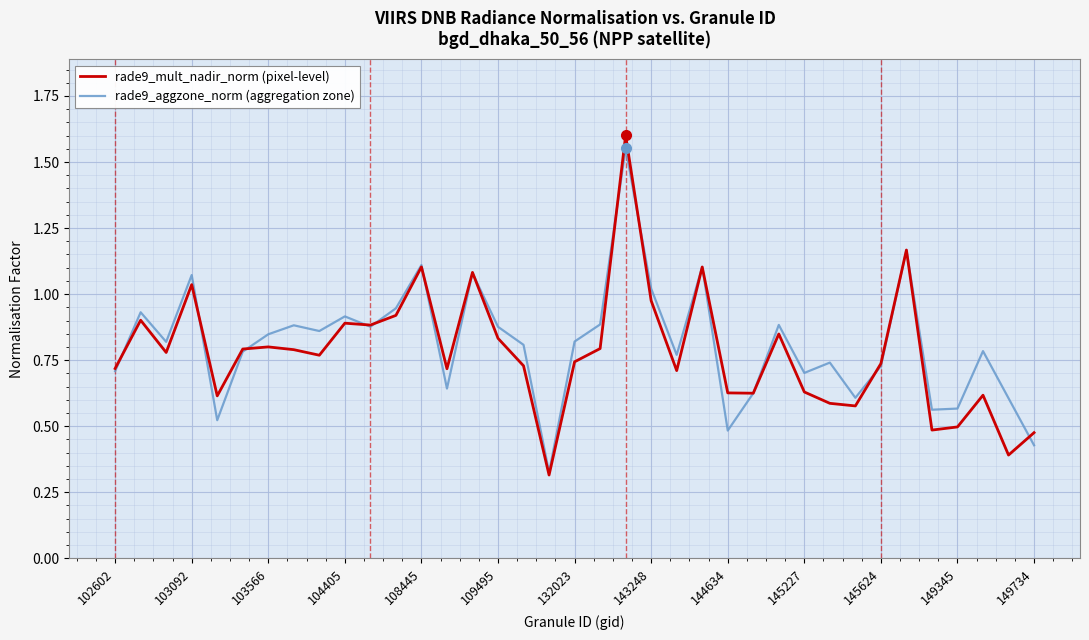

Does the chart have visible grid lines?

Yes